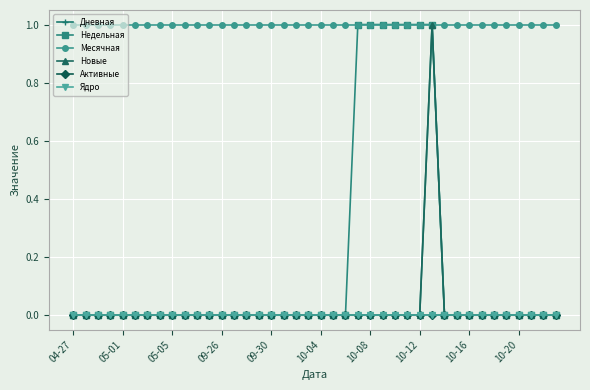

Is this an area chart (filled region under the line)?

No